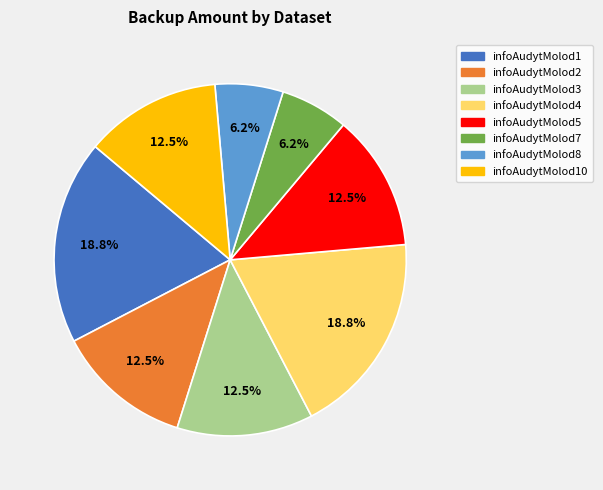

Is there any slice that represents more than half of the pie?

No